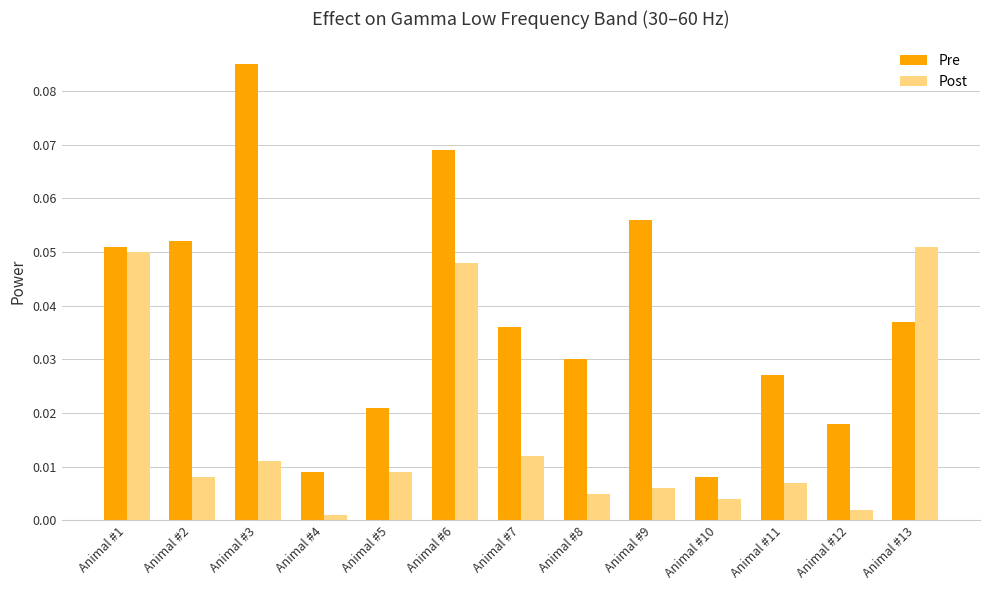

Between Animal #8 and Animal #9, which series saw the biggest shift?

Pre